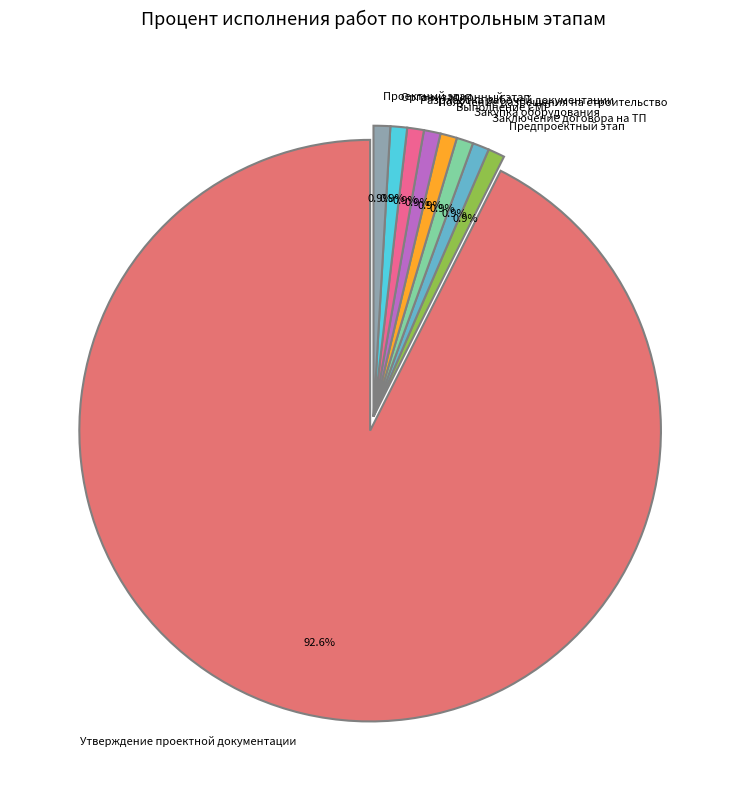

Does Заключение договора на ТП account for over 50% of the chart?

No